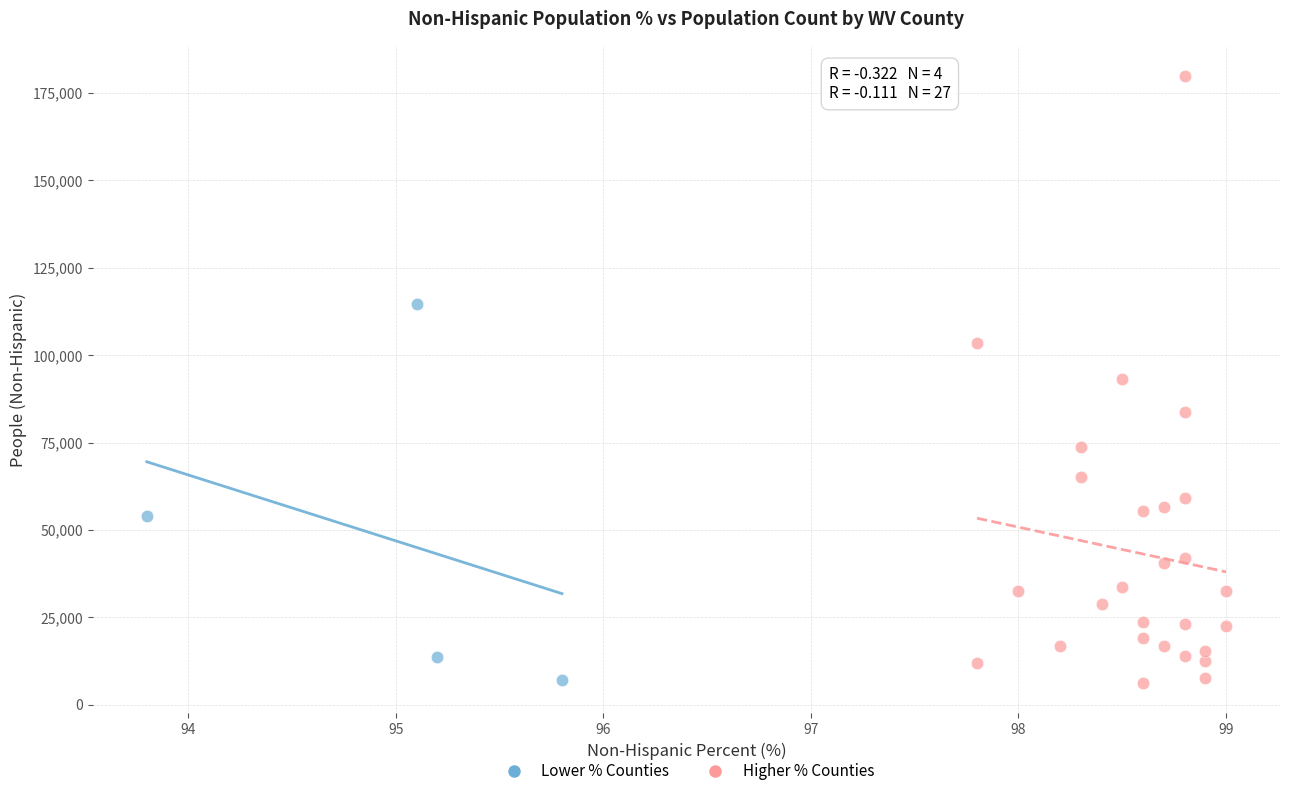

Which series has the largest Y range (max minus min)?

Higher % Counties